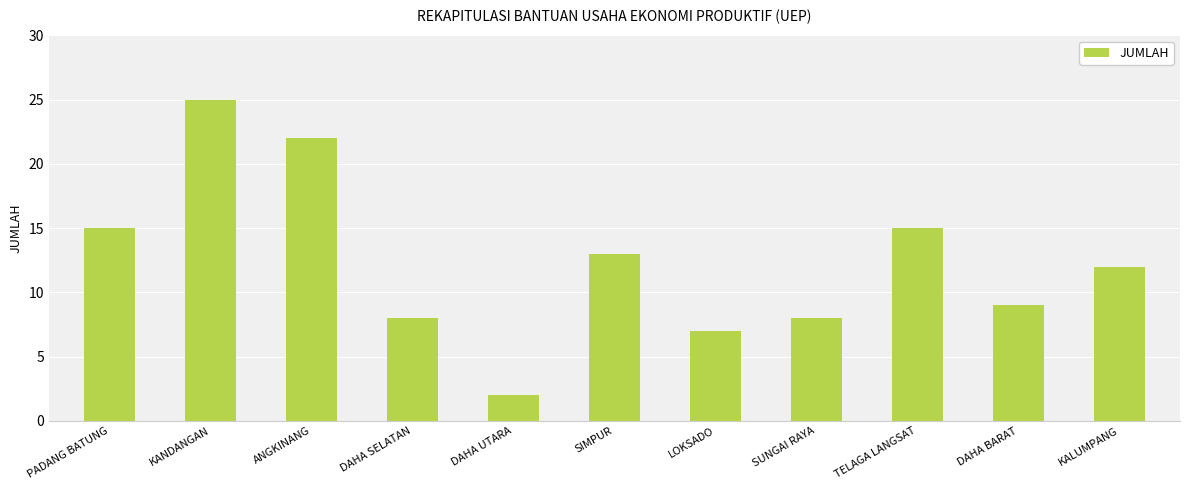

What is the label of the 1st bar from the right?

KALUMPANG